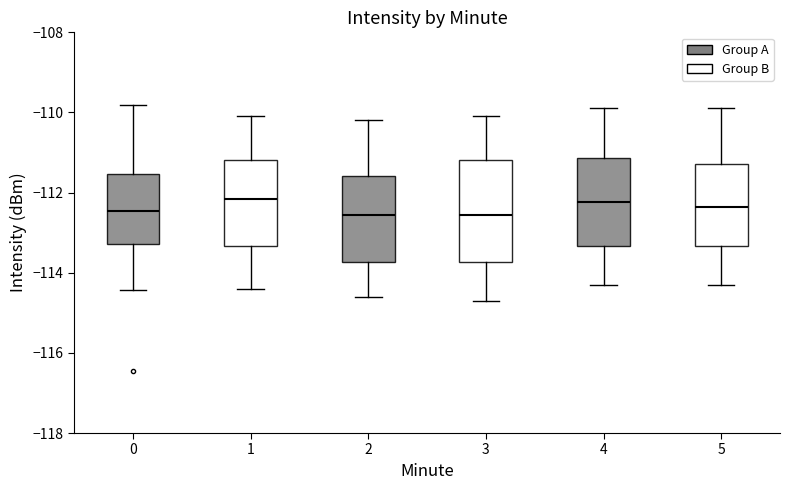

Where is the lower edge of the box at x = 2 on the y-axis? The values are not printed on the chart, so give them approximately, as read against the axis.

-113.8